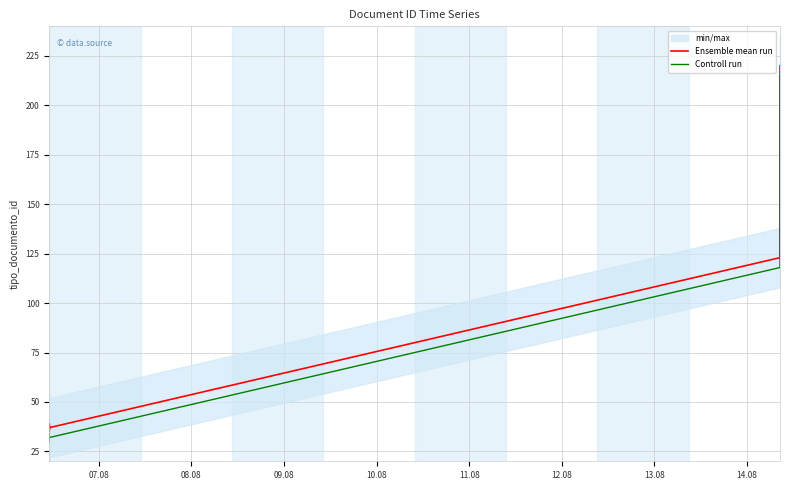

Between 09.08 and 11.08, which series saw the biggest shift?

Ensemble mean run